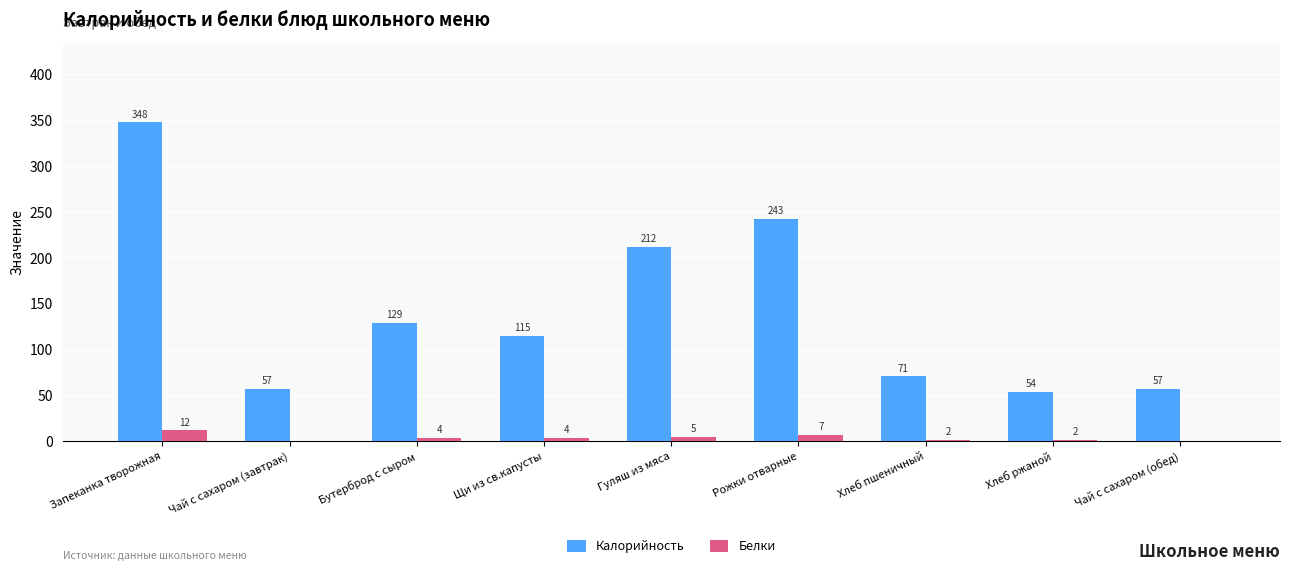

What are all the series names shown in the legend?

Калорийность, Белки